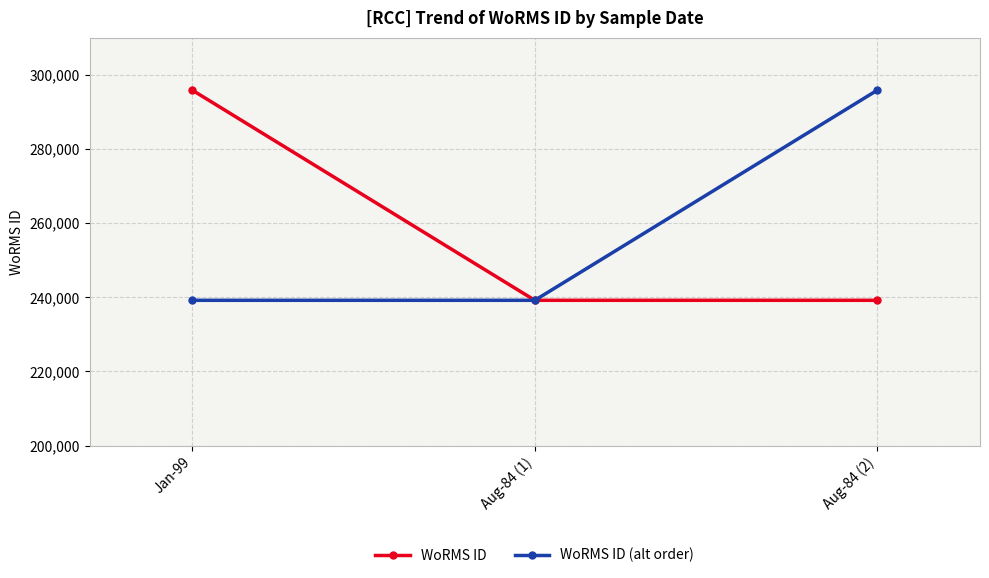

What is the sum of all WoRMS ID (alt order) values?

774266